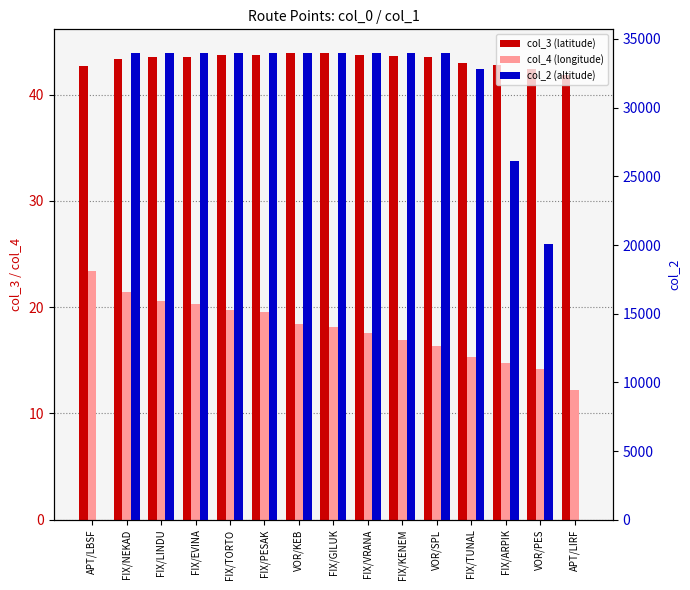

How many bars are there in total?

45